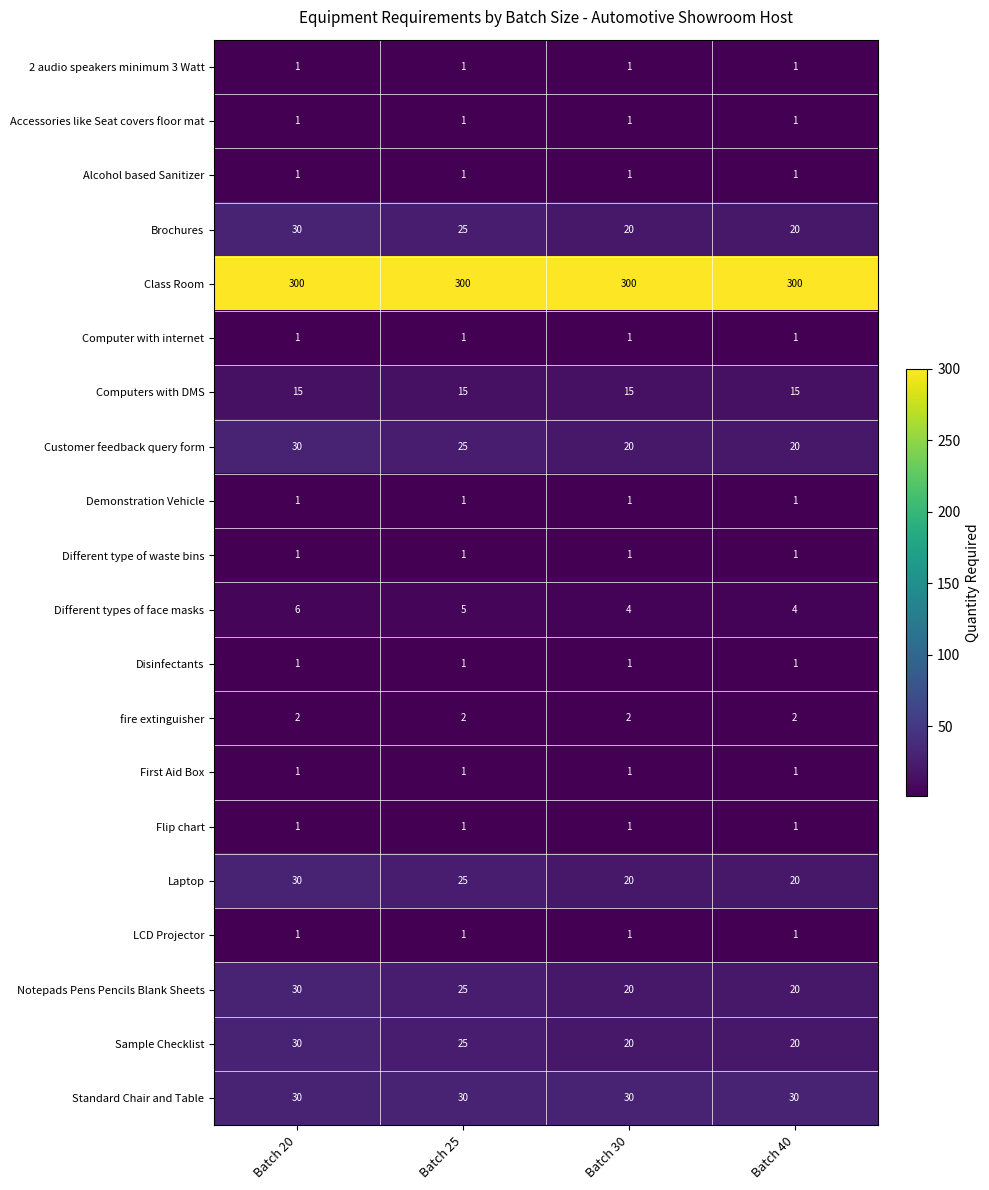

How many data points does each series have?

4